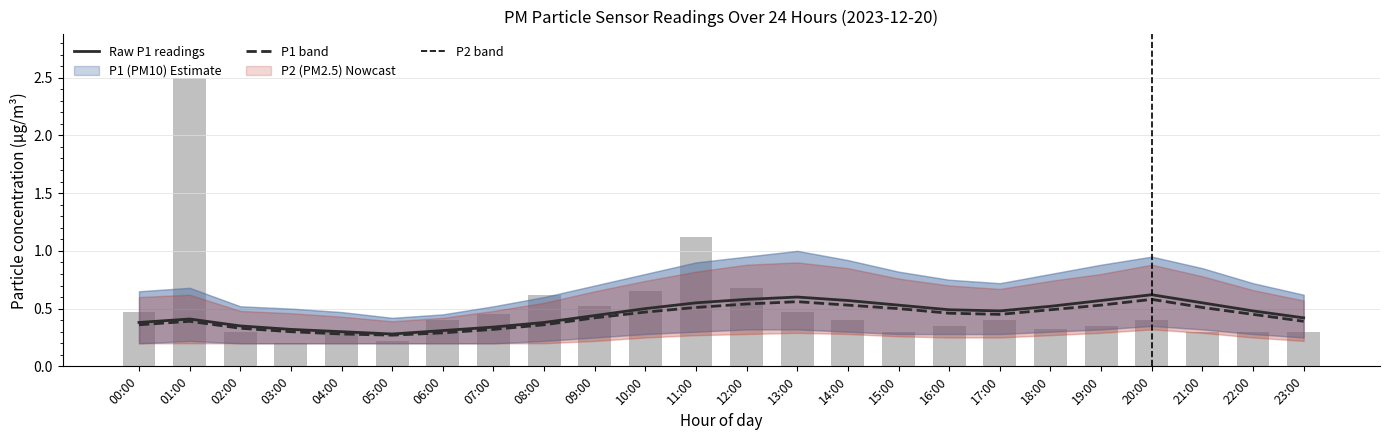

What is the total value across all series at 09:00?

1.4